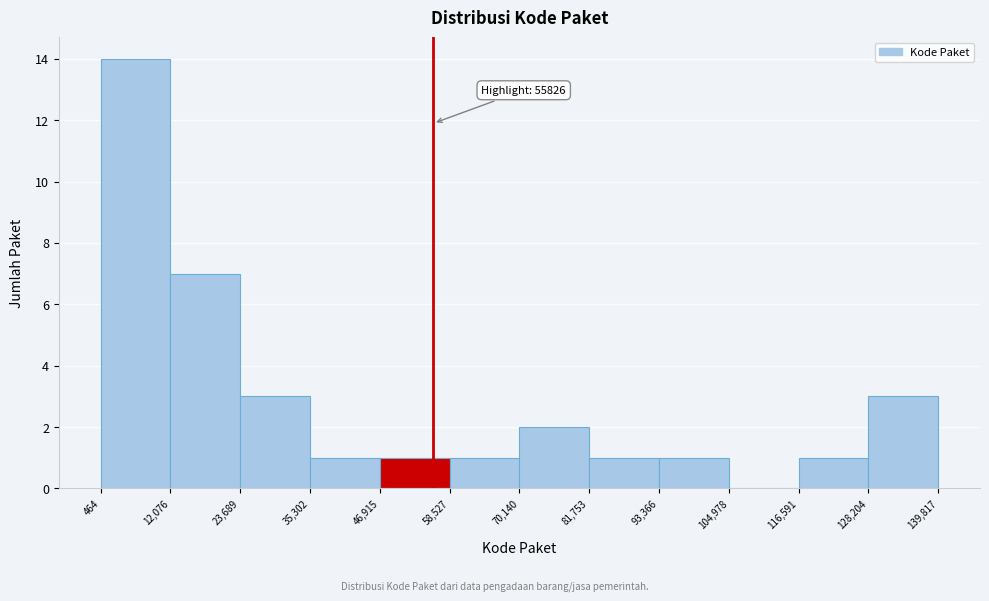

Which range on the x-axis has the tallest bar?

464 to 12,076